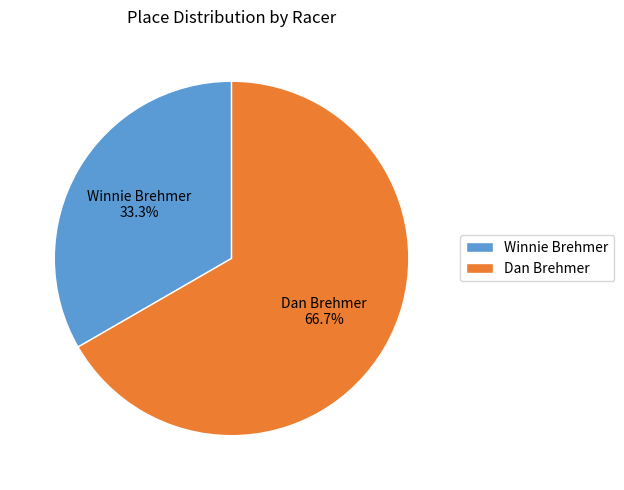

The Dan Brehmer slice represents 77% of the pie. True or false?

False